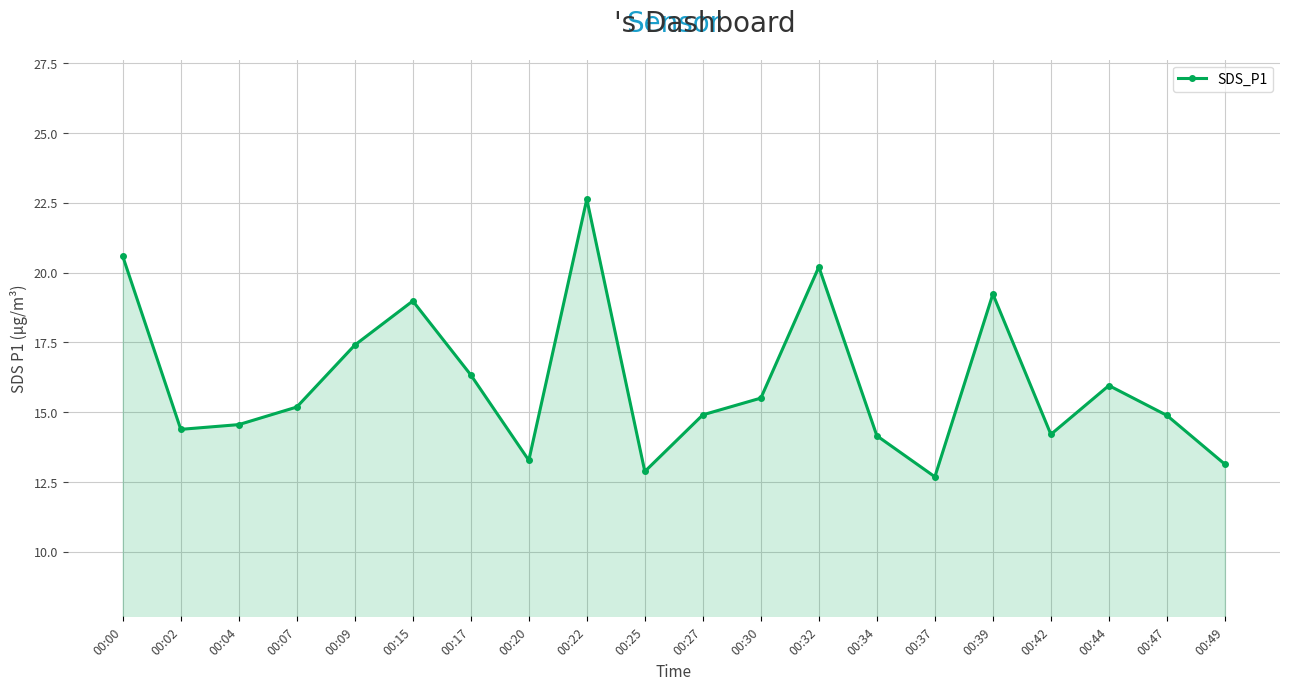

What is the average value?

16.0